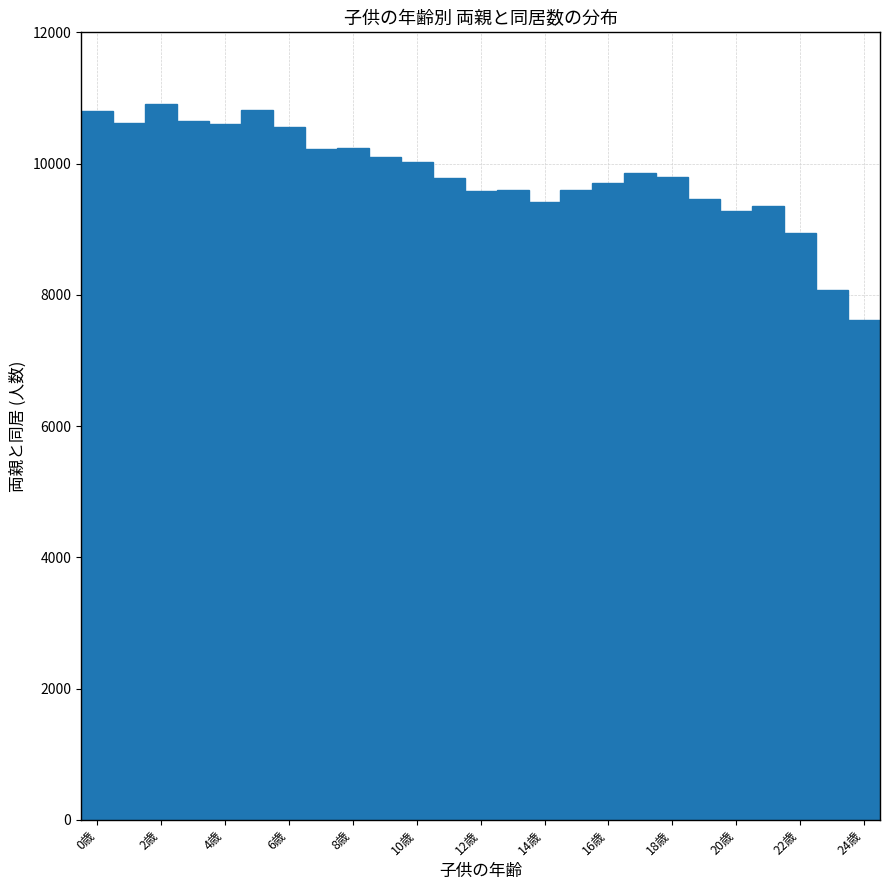

Reading left to right, list every bar in this chart as the range it spans on the x-axis followed by its height. Neither the bar edges nor the heights are printed on the chart, so give them approximately, as read against the axes.

-0.5 to 0.5: 10800
0.5 to 1.5: 10600
1.5 to 2.5: 11000
2.5 to 3.5: 10600
3.5 to 4.5: 10600
4.5 to 5.5: 10800
5.5 to 6.5: 10600
6.5 to 7.5: 10200
7.5 to 8.5: 10200
8.5 to 9.5: 10200
9.5 to 10.5: 10000
10.5 to 11.5: 9800
11.5 to 12.5: 9600
12.5 to 13.5: 9600
13.5 to 14.5: 9400
14.5 to 15.5: 9600
15.5 to 16.5: 9800
16.5 to 17.5: 9800
17.5 to 18.5: 9800
18.5 to 19.5: 9400
19.5 to 20.5: 9200
20.5 to 21.5: 9400
21.5 to 22.5: 9000
22.5 to 23.5: 8000
23.5 to 24.5: 7600